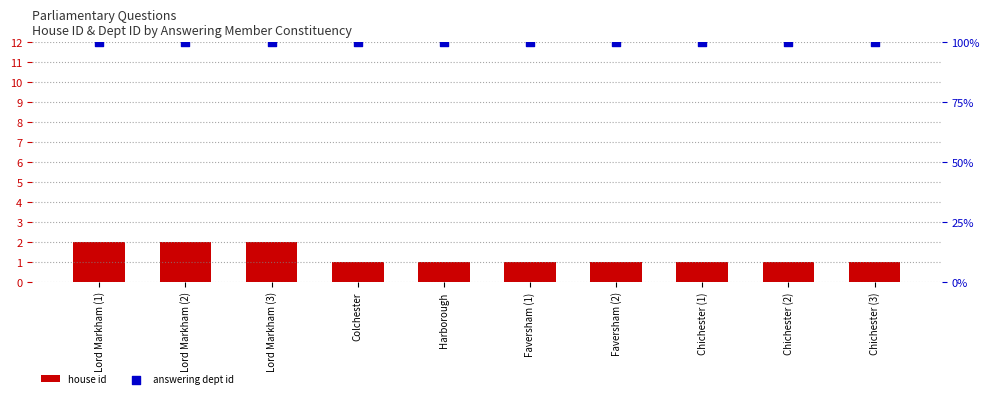

What are all the series names shown in the legend?

house id, answering dept id